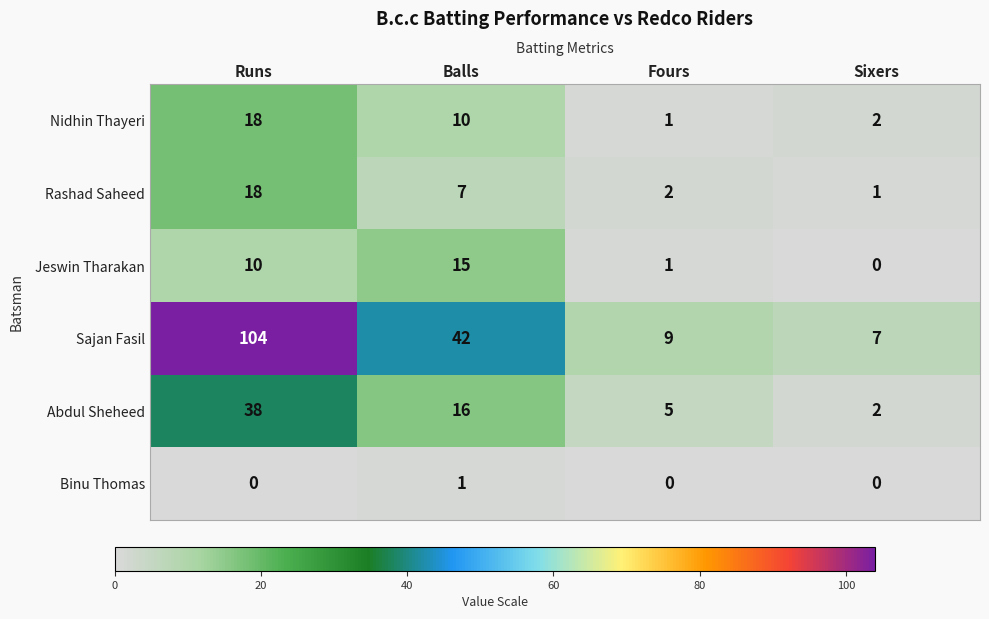

Is it true that Rashad Saheed equals 2 at Fours?

True